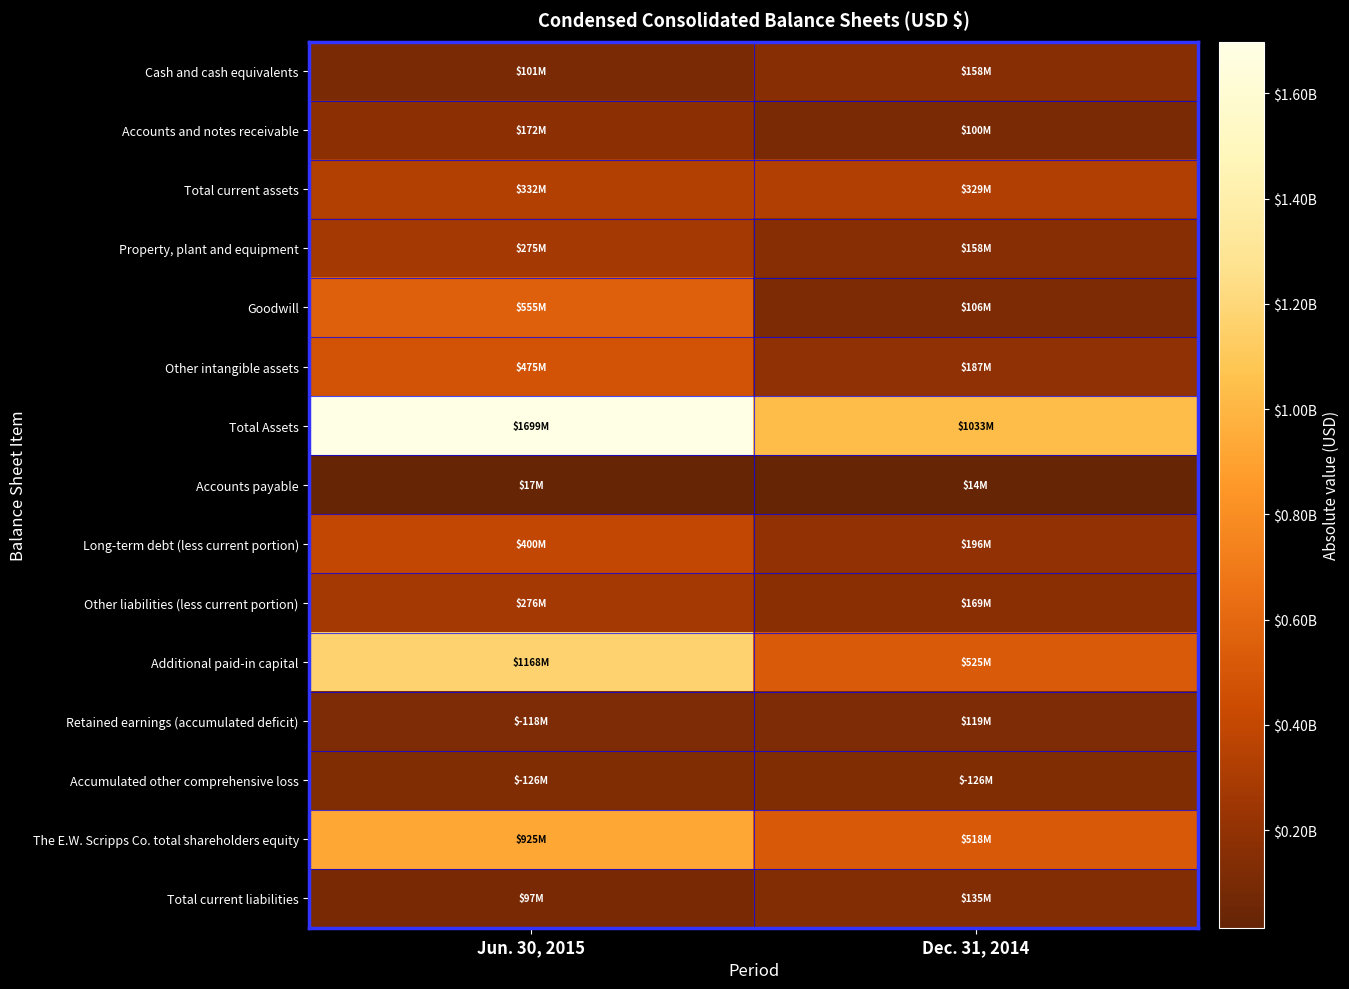

Reading left to right, list all the values displayed in this chart.

Cash and cash equivalents: Jun. 30, 2015=101420000	Dec. 31, 2014=158459000
Accounts and notes receivable: Jun. 30, 2015=171985000	Dec. 31, 2014=99609000
Total current assets: Jun. 30, 2015=332136000	Dec. 31, 2014=328660000
Property, plant and equipment: Jun. 30, 2015=275013000	Dec. 31, 2014=157841000
Goodwill: Jun. 30, 2015=555046000	Dec. 31, 2014=106261000
Other intangible assets: Jun. 30, 2015=475386000	Dec. 31, 2014=187259000
Total Assets: Jun. 30, 2015=1698720000	Dec. 31, 2014=1032731000
Accounts payable: Jun. 30, 2015=17141000	Dec. 31, 2014=13987000
Long-term debt (less current portion): Jun. 30, 2015=400467000	Dec. 31, 2014=196000000
Other liabilities (less current portion): Jun. 30, 2015=276218000	Dec. 31, 2014=169171000
Additional paid-in capital: Jun. 30, 2015=1167537000	Dec. 31, 2014=525456000
Retained earnings (accumulated deficit): Jun. 30, 2015=117616000	Dec. 31, 2014=118693000
Accumulated other comprehensive loss: Jun. 30, 2015=125873000	Dec. 31, 2014=126443000
The E.W. Scripps Co. total shareholders equity: Jun. 30, 2015=924890000	Dec. 31, 2014=518276000
Total current liabilities: Jun. 30, 2015=97145000	Dec. 31, 2014=134538000